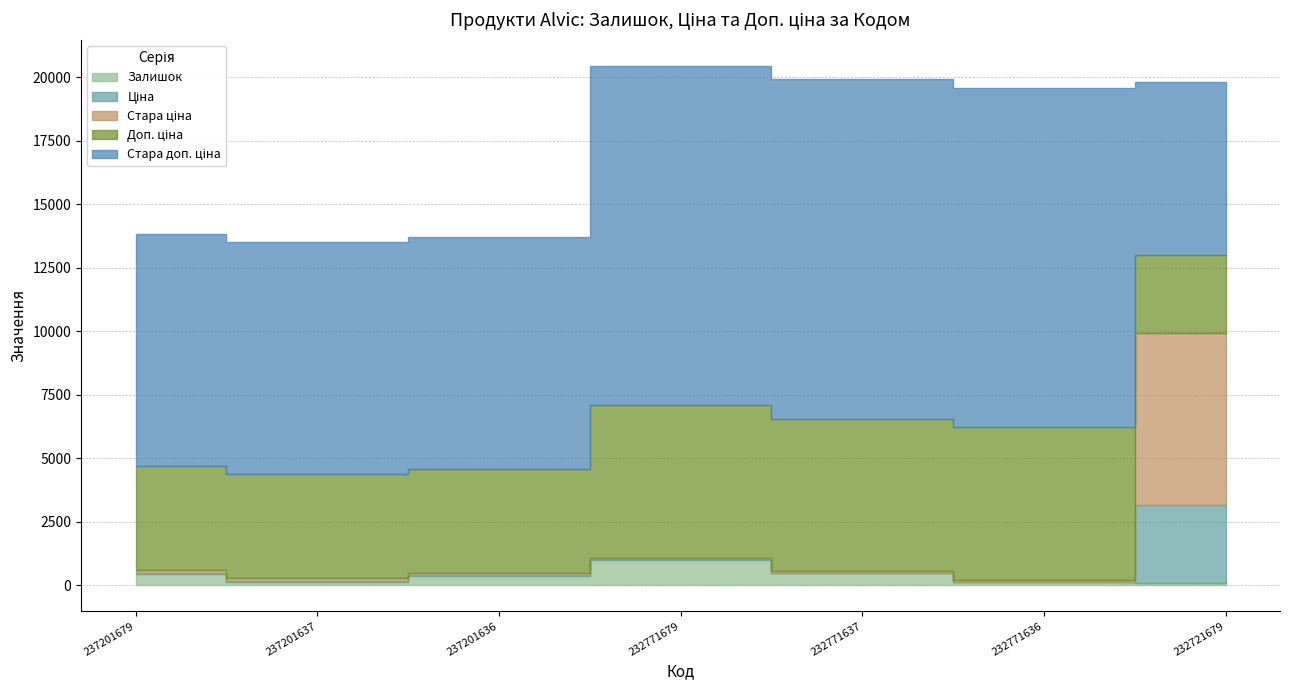

True or false: Стара доп. ціна and Доп. ціна cross at least once.

False